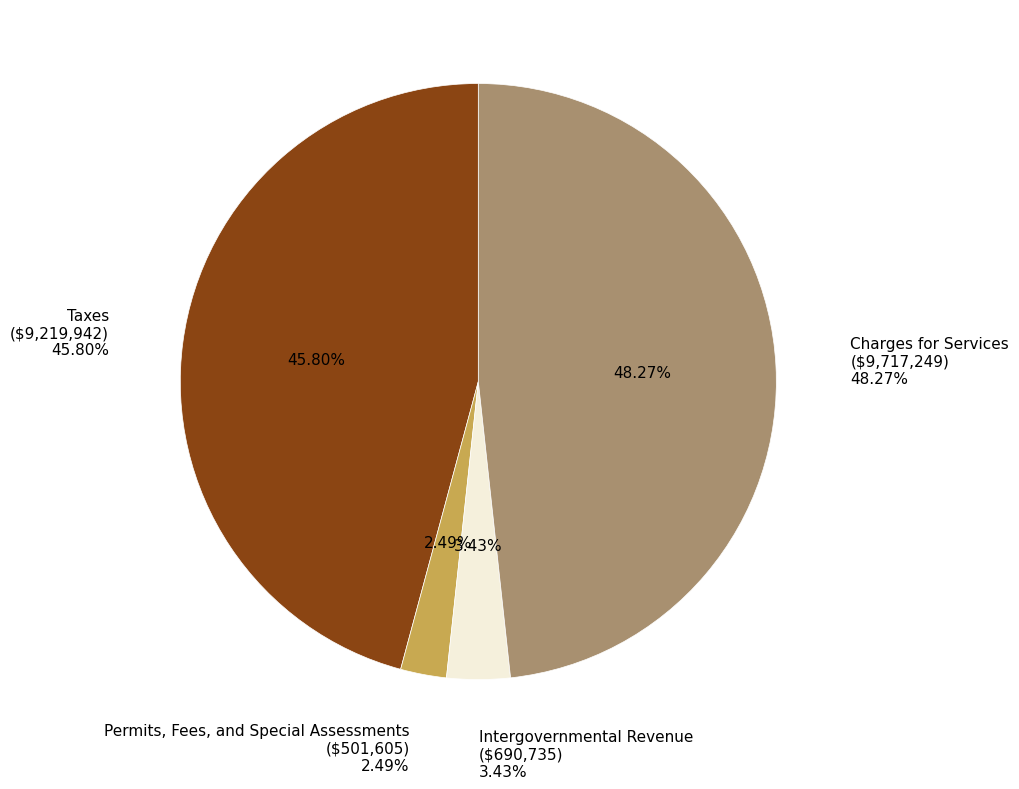

Which slice is the largest?

Charges for Services